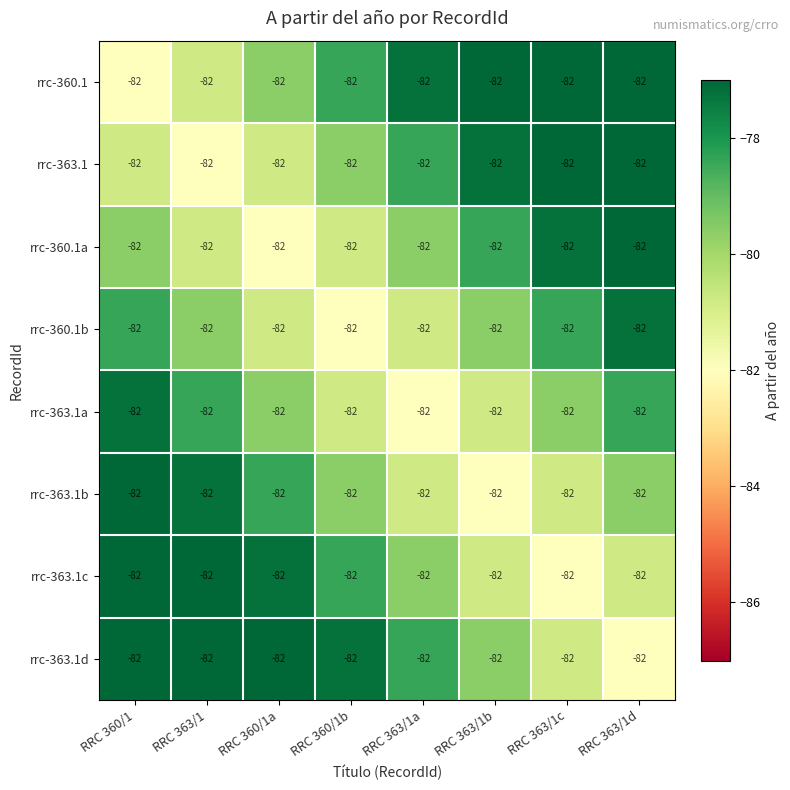

Which series changed the most between RRC 360/1a and RRC 363/1a?

rrc-360.1a